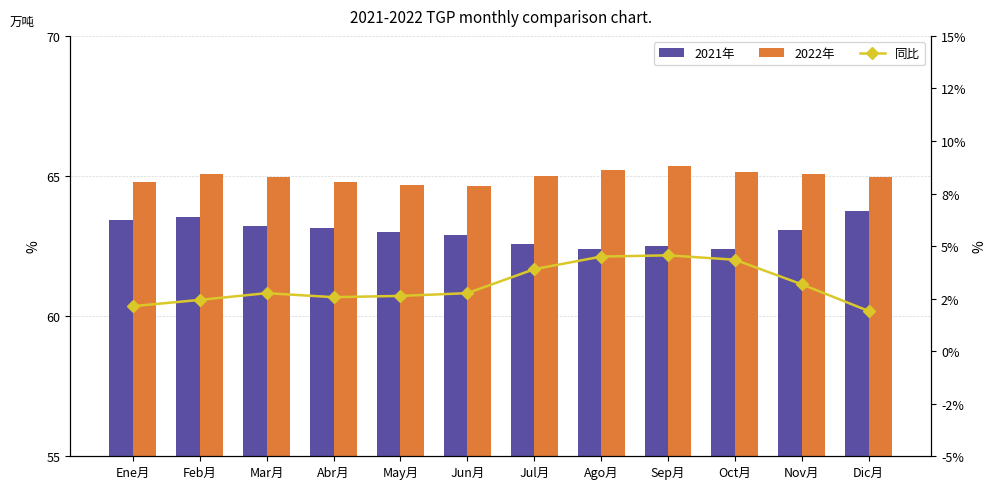

The value of 同比 at Ago月 is 4.5. True or false?

True